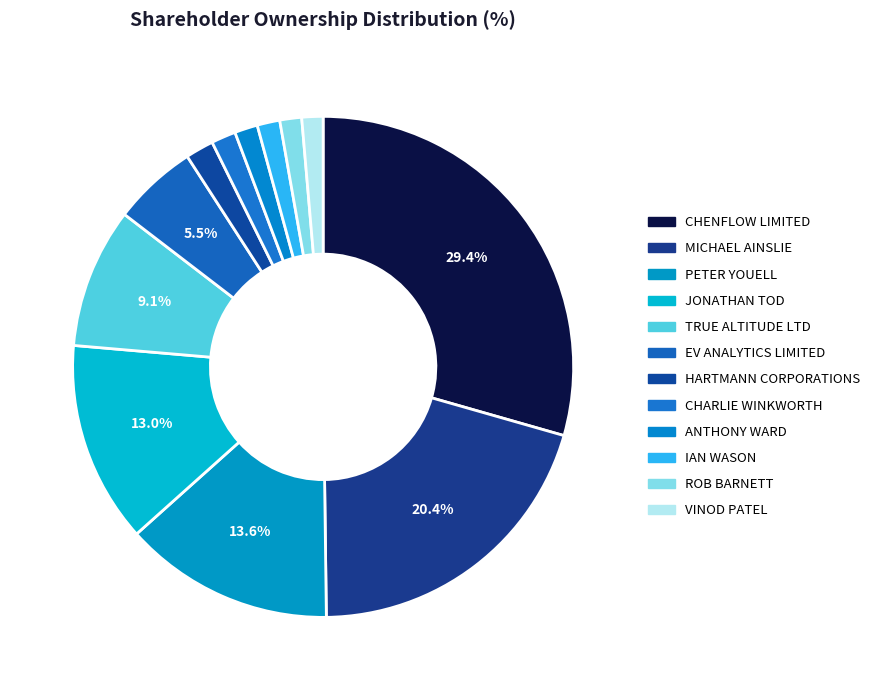

To the nearest percent, what is the average slice percentage?

8%